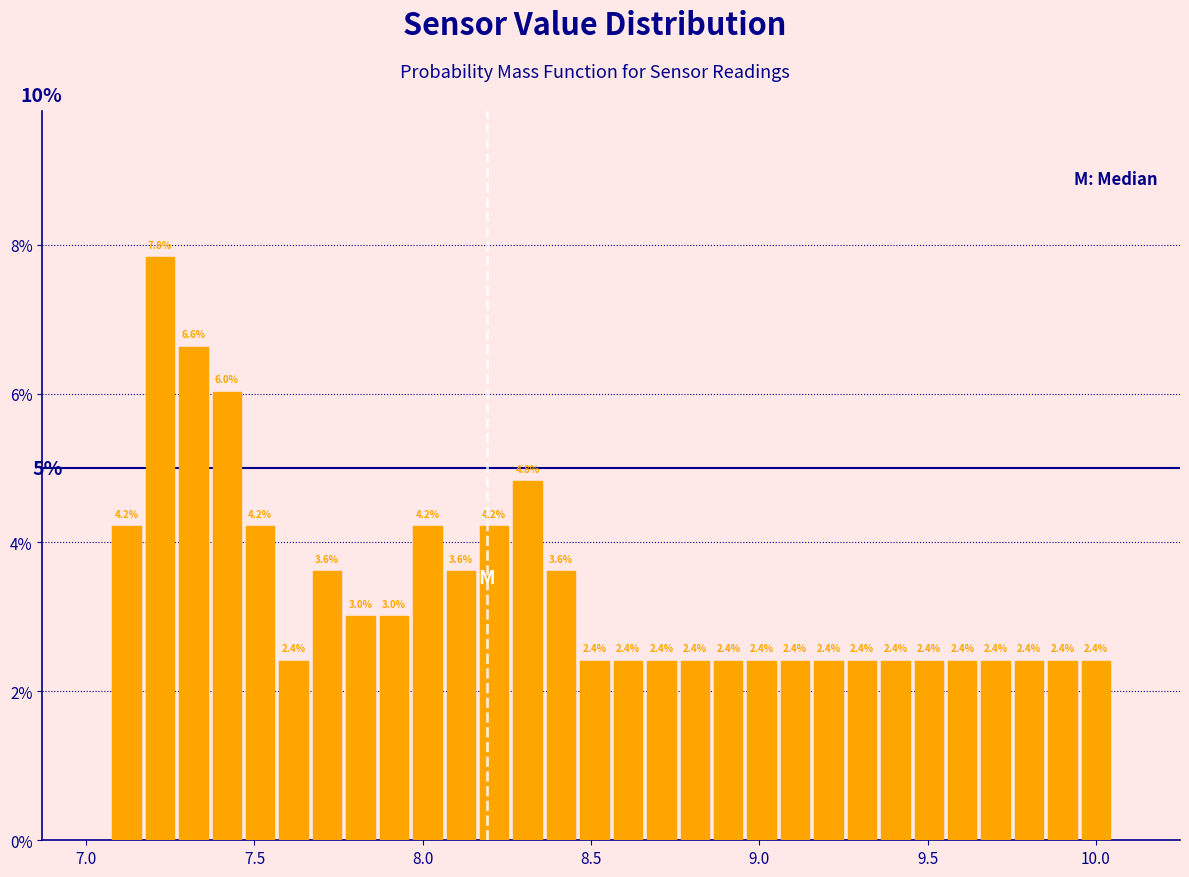

Around what value on the x-axis is the tallest bar? Give the approximate position of its centre, as read against the axis.

7.20